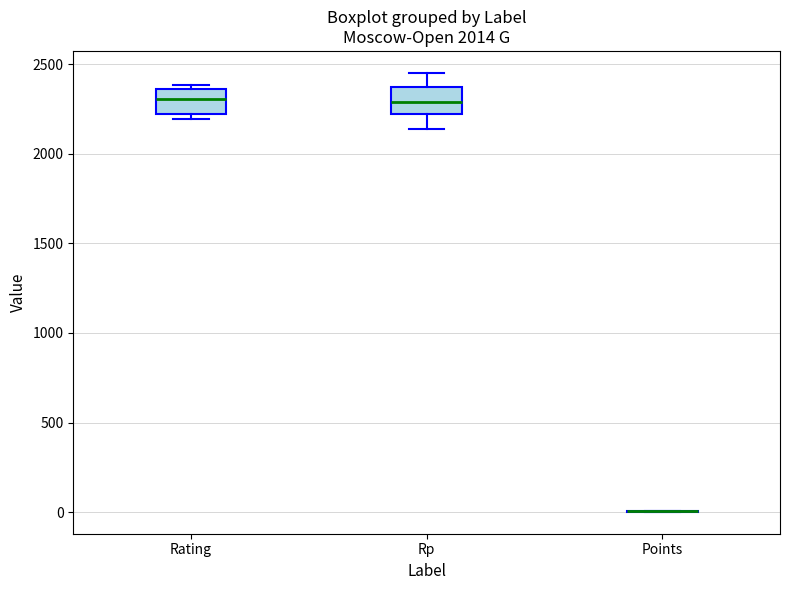

Where does the median line of the box for Rp sit on the y-axis? The values are not printed on the chart, so give them approximately, as read against the axis.

2300